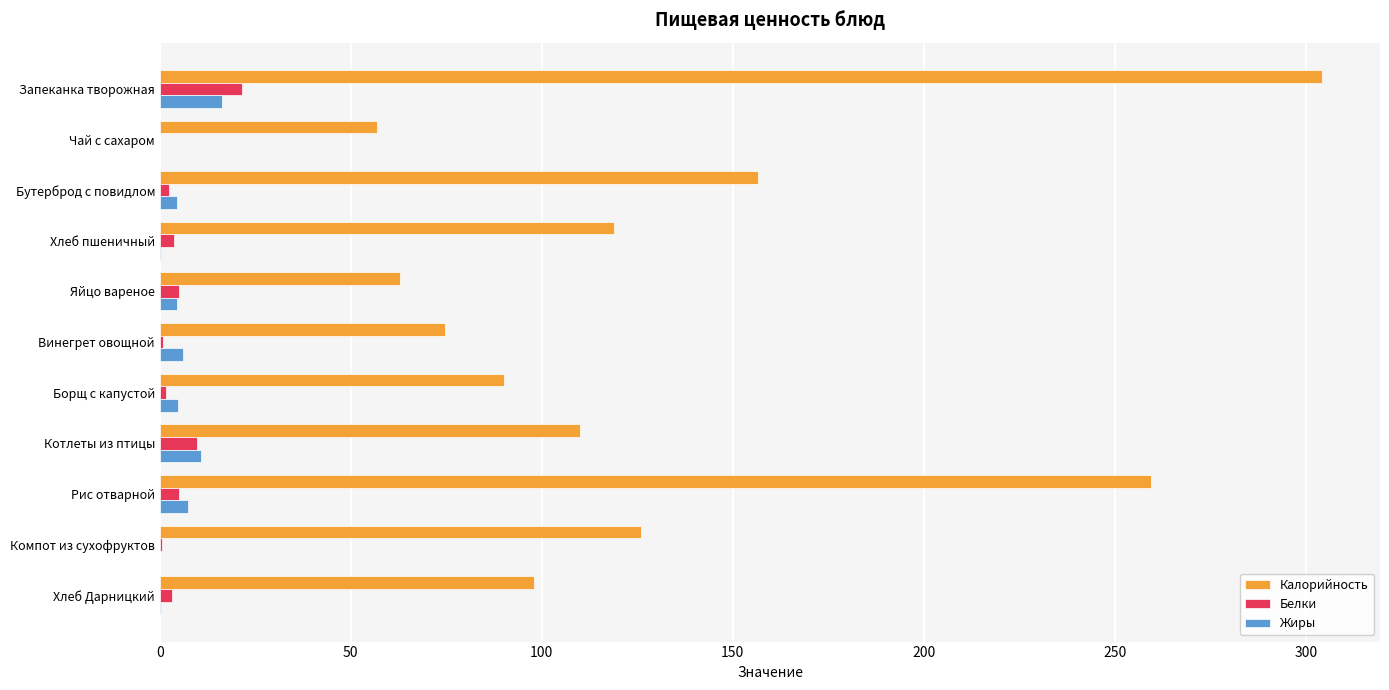

Is it true that Жиры equals 0.0 at Чай с сахаром?

True